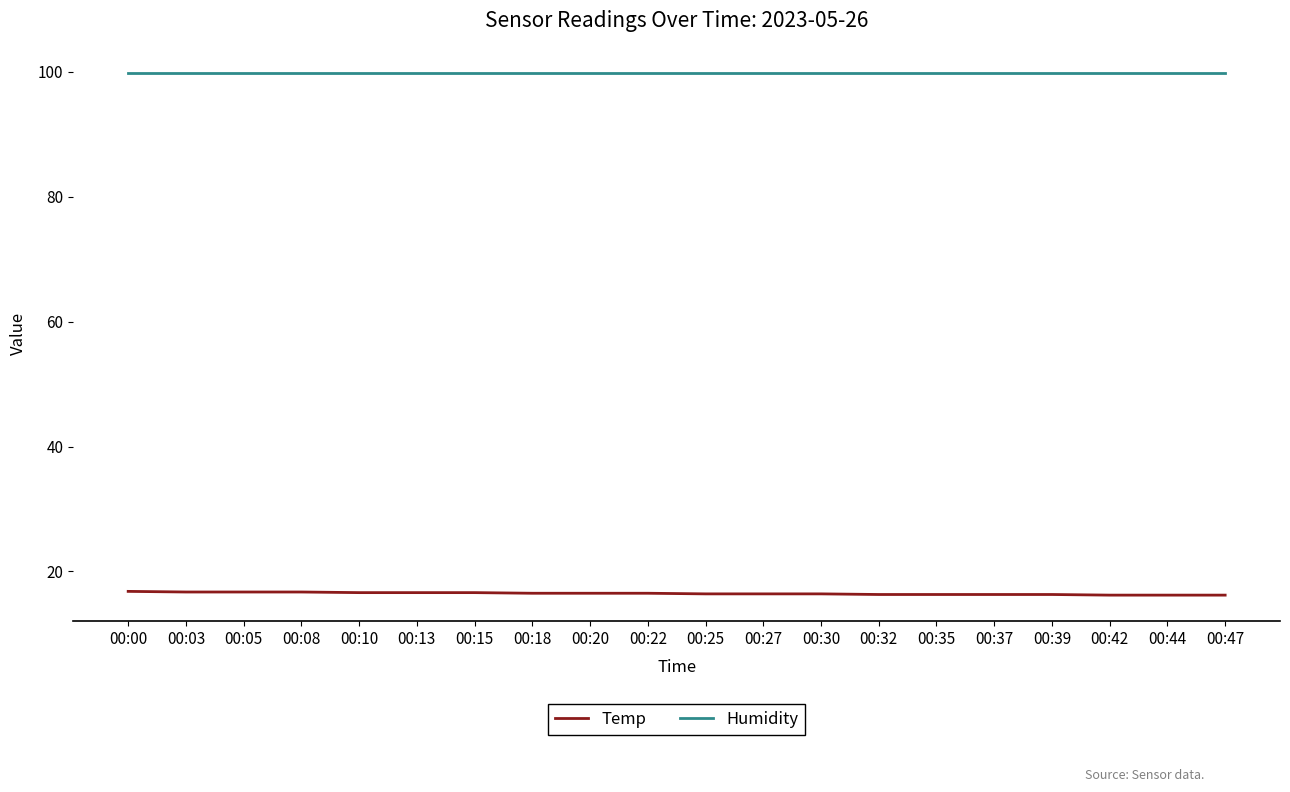

Is it true that Temp equals 16.2 at 00:47?

True